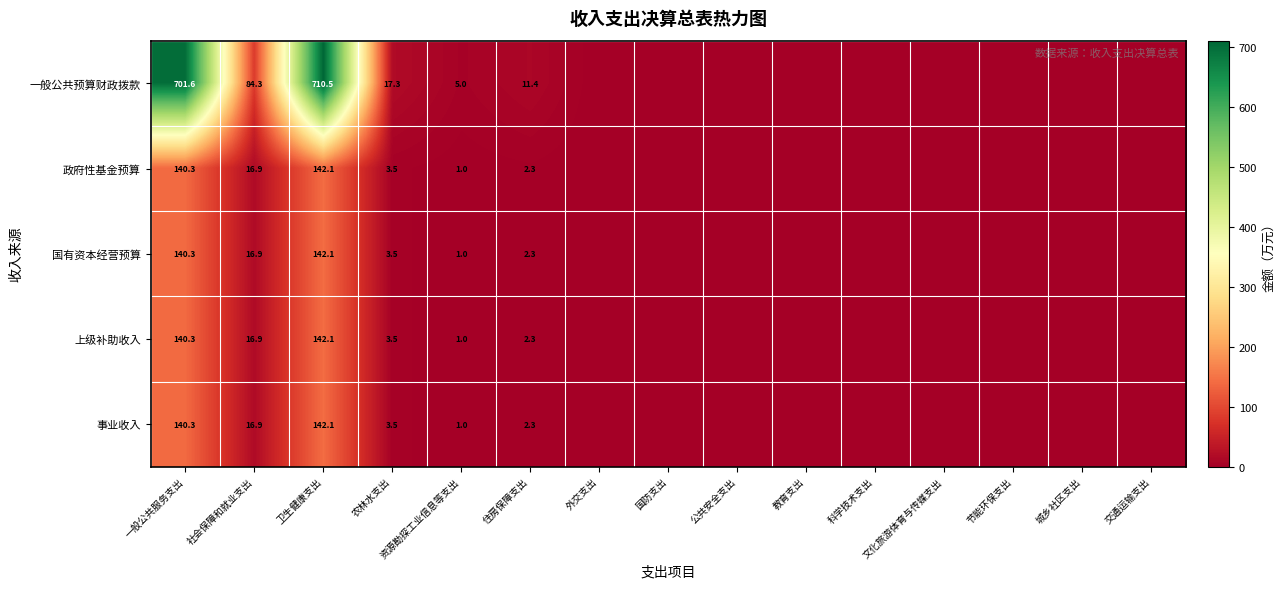

What is the spread (max minus min) of values at 住房保障支出?

9.1